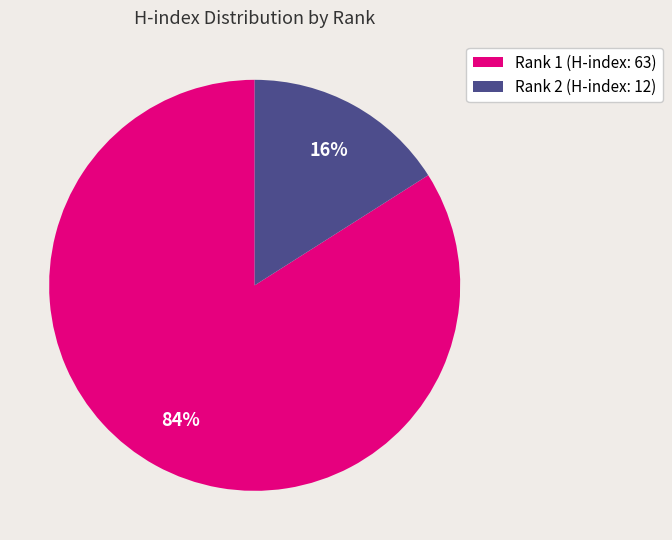

Is there any slice that represents more than half of the pie?

Yes